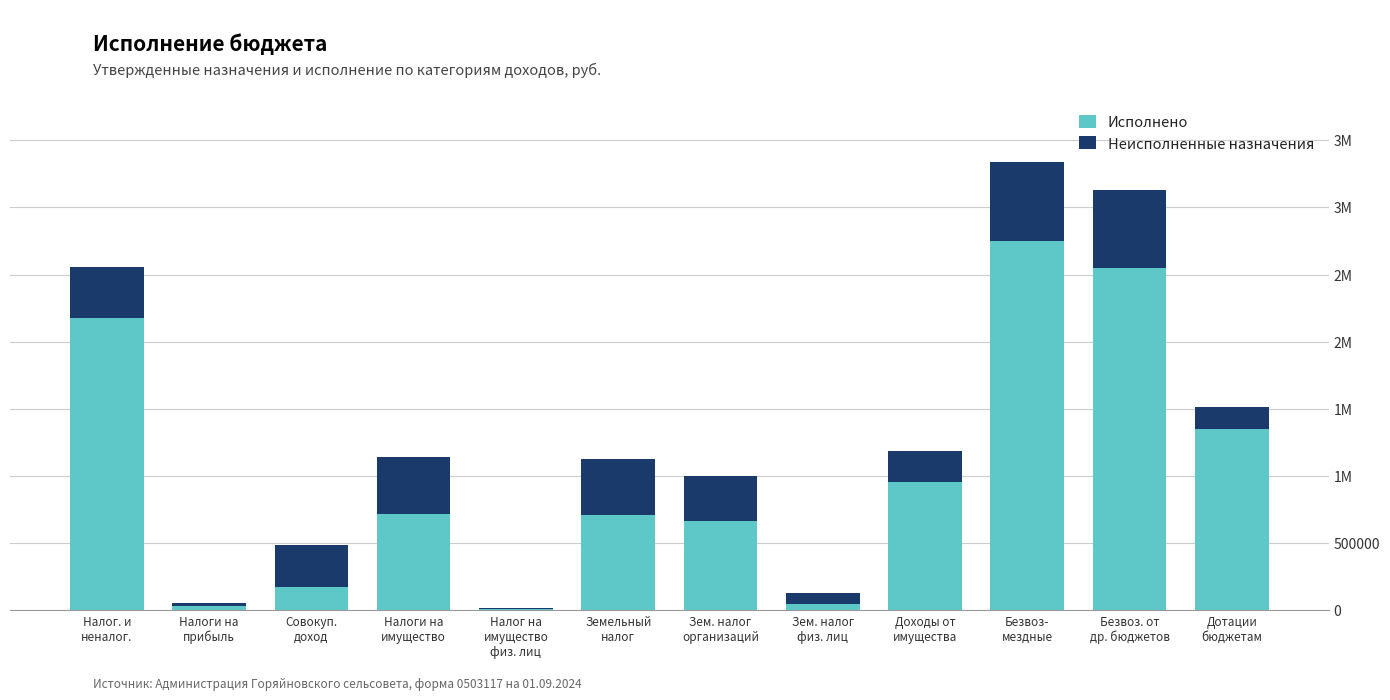

How many data points in Неисполненные назначения are less than 338798?

6